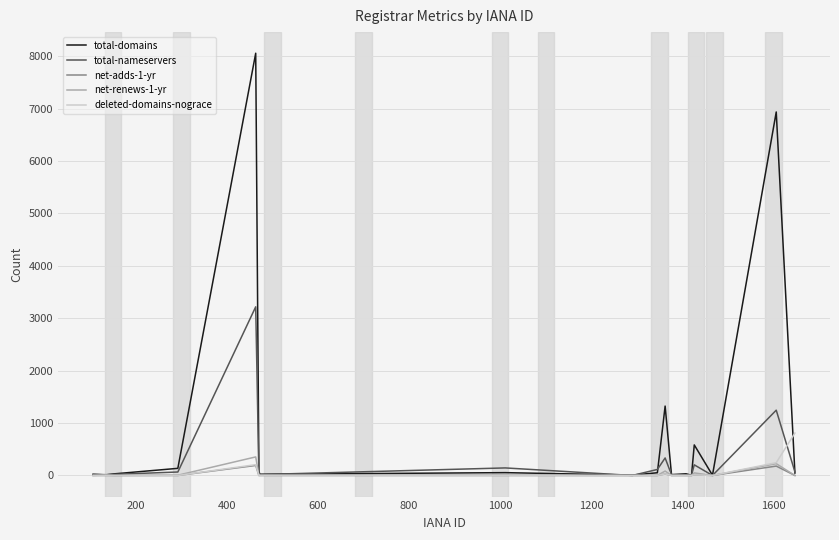

Which series has the widest spread of values?

total-domains